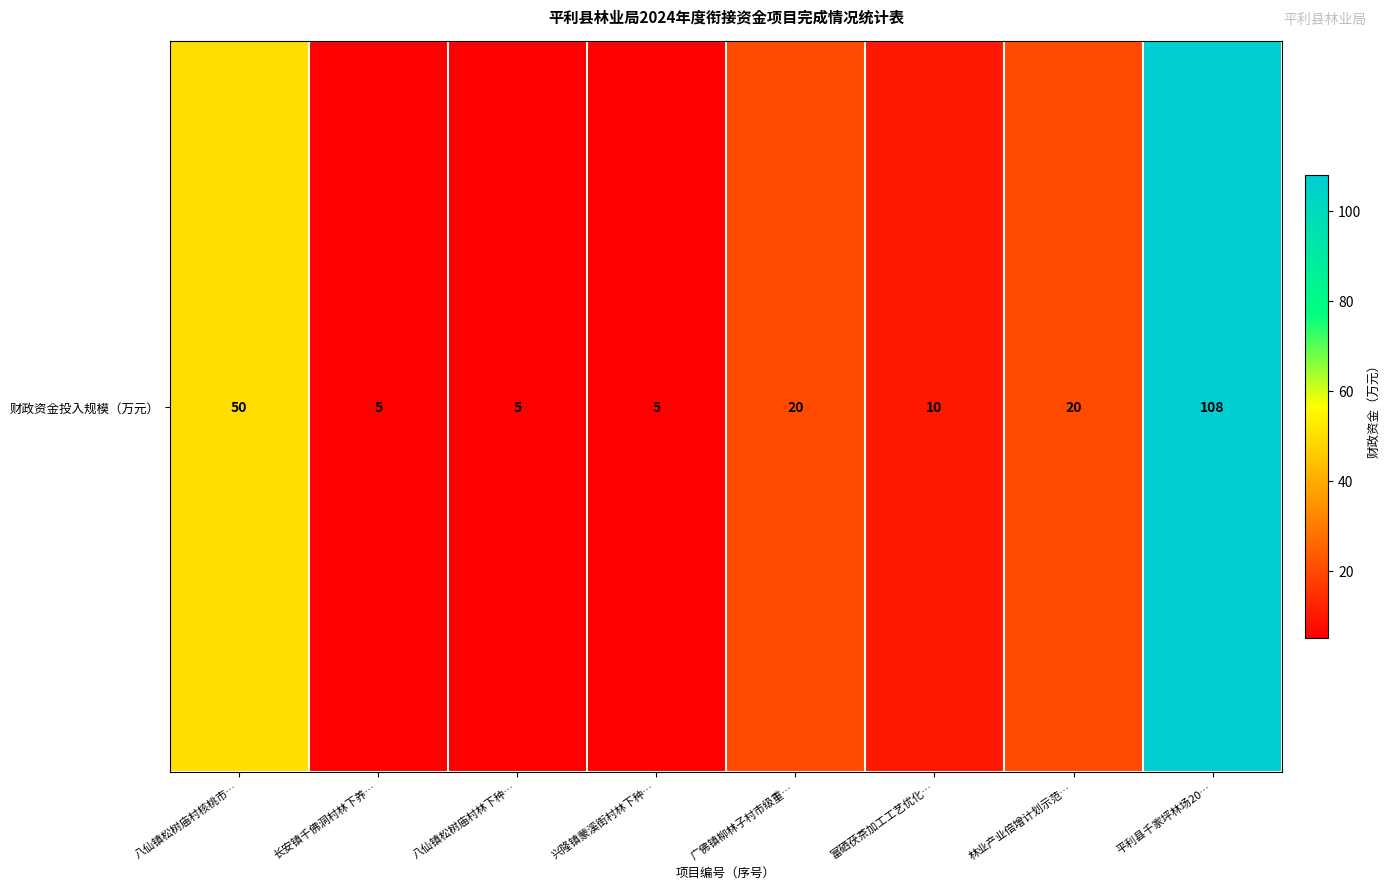

List the labels in order of value, smallest first.

长安镇千佛洞村林下养…, 八仙镇松树庙村林下种…, 兴隆镇蒙溪街村林下种…, 富硒茯茶加工工艺优化…, 广佛镇柳林子村市级重…, 林业产业倍增计划示范…, 八仙镇松树庙村核桃市…, 平利县千家坪林场20…